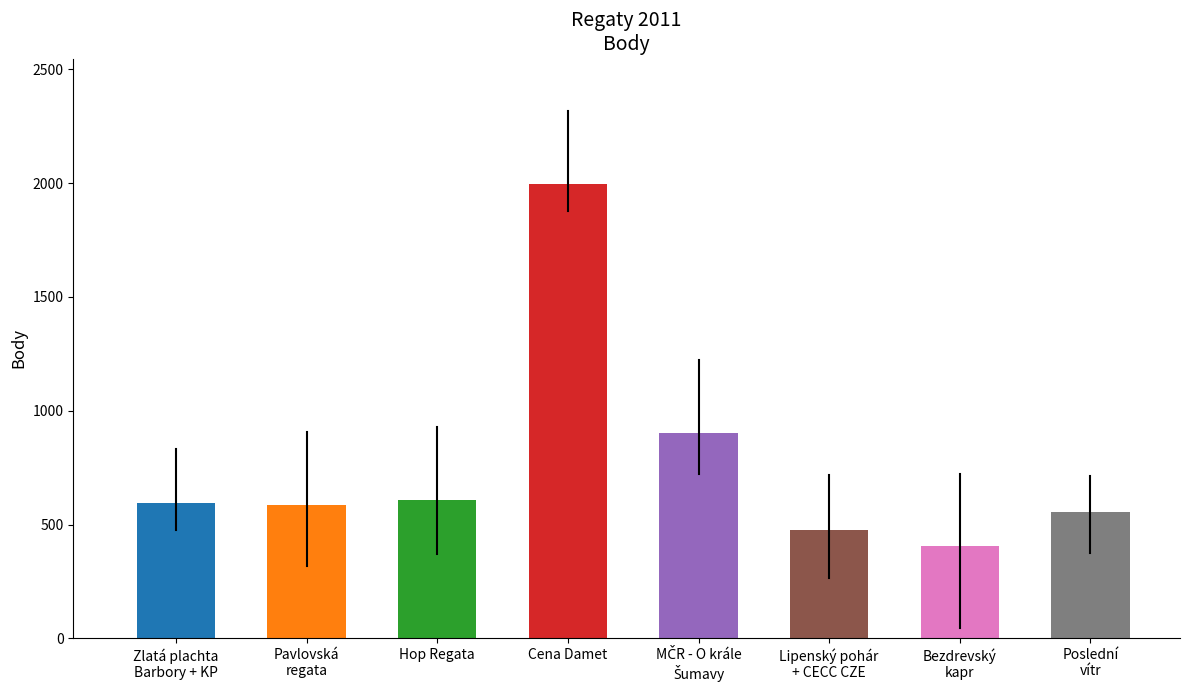

Read the value at Cena Damet.

1996